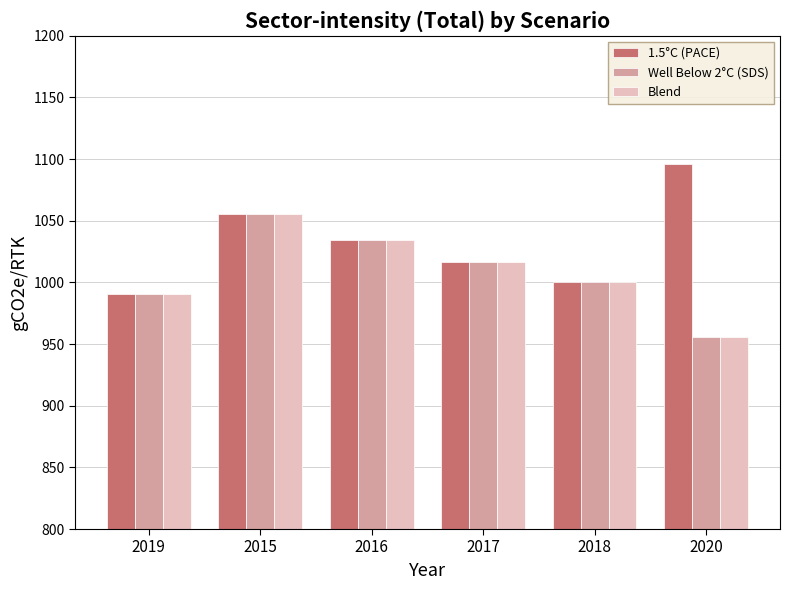

Where is 1.5°C (PACE) nearest to the value 1043?

2016